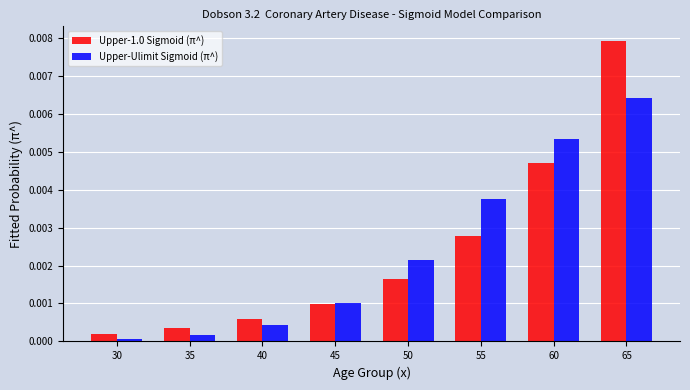

Which label corresponds to the largest value in the chart?

65